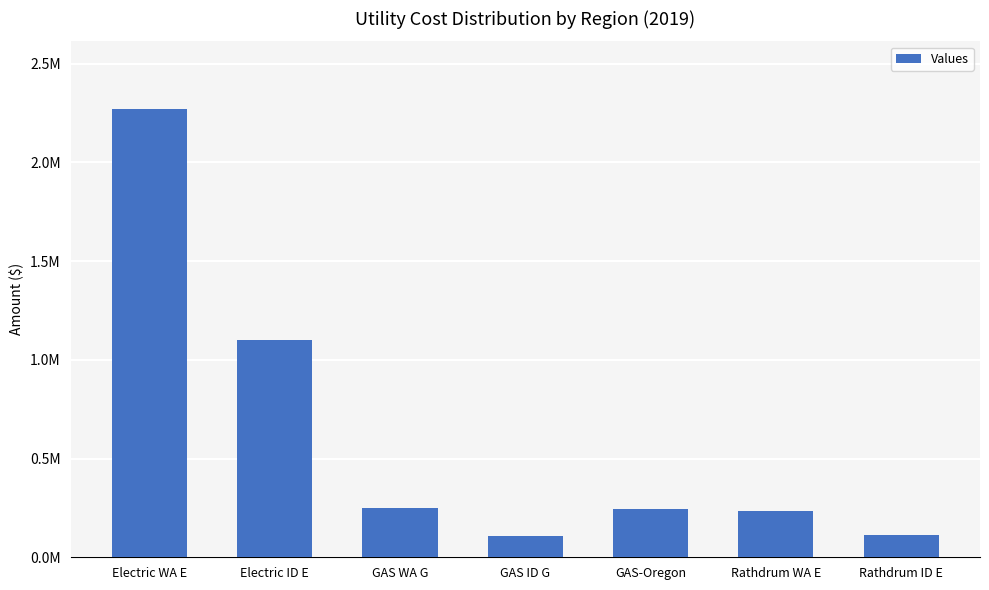

Which has a higher value, Electric ID E or Rathdrum WA E?

Electric ID E